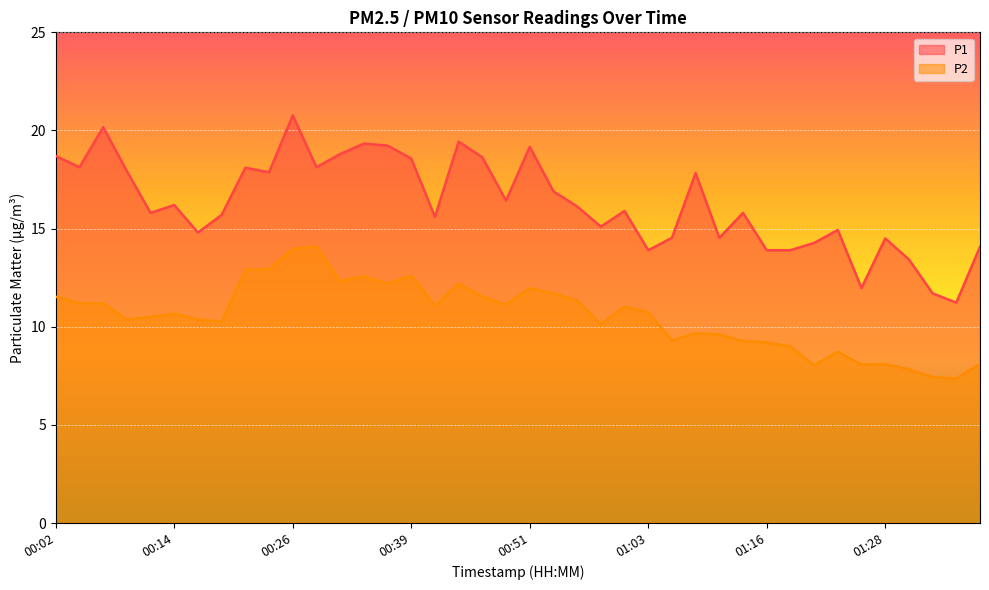

What are all the series names shown in the legend?

P1, P2